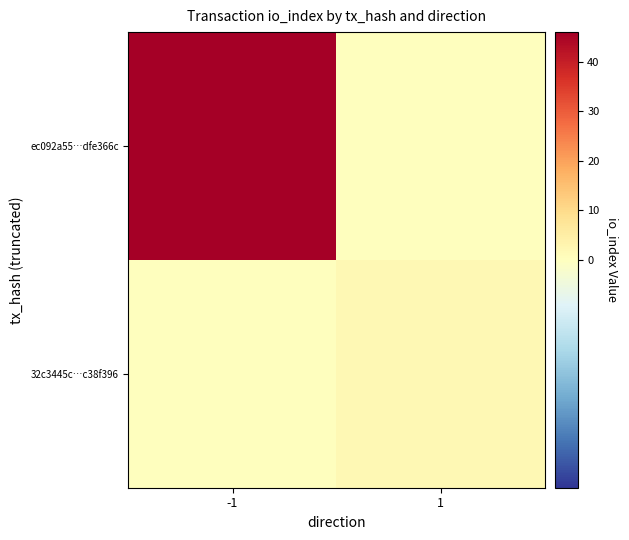

Which series has the largest range (max minus min)?

ec092a55…dfe366c